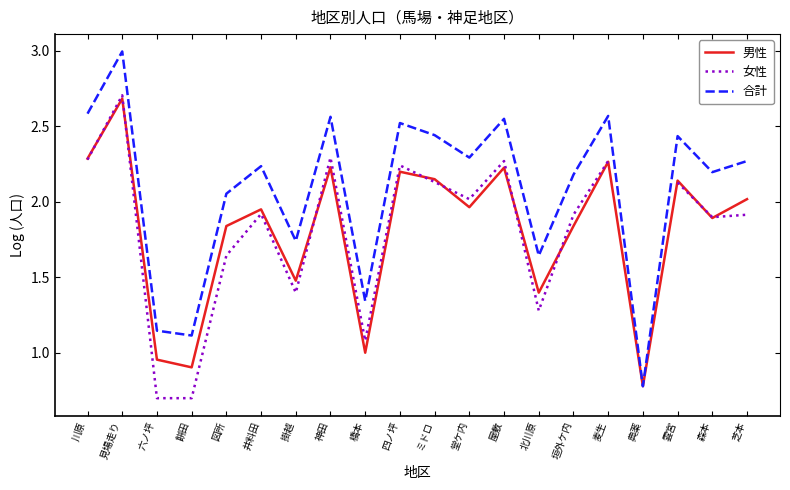

Where is the first local minimum for 合計?

餅田